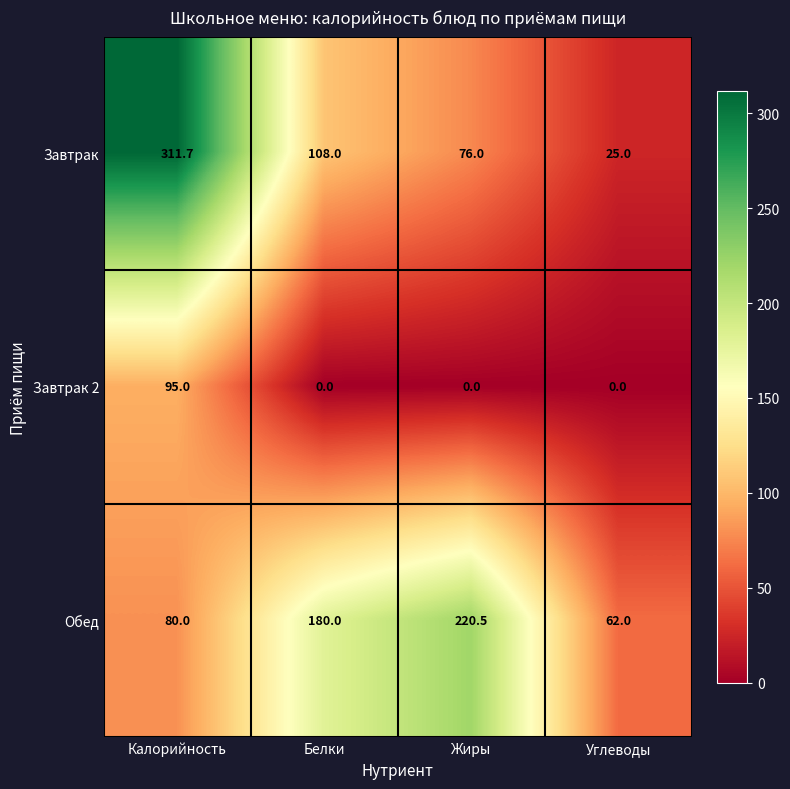

List the series in order of their peak value, highest first.

Завтрак, Обед, Завтрак 2